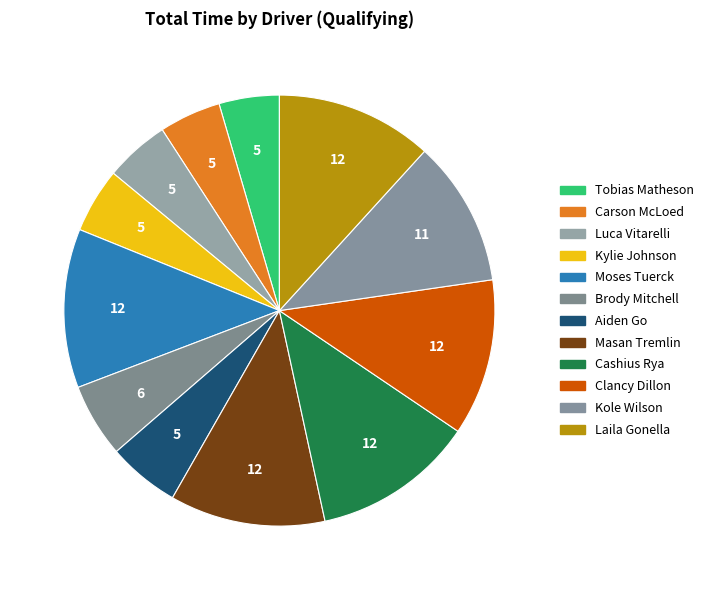

To the nearest percent, what is the difference between the Luca Vitarelli and Clancy Dillon slice percentages?

7%